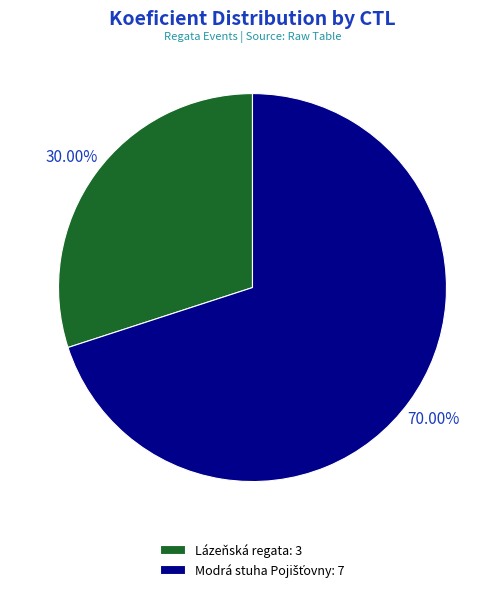

Is there a majority slice in this chart?

Yes